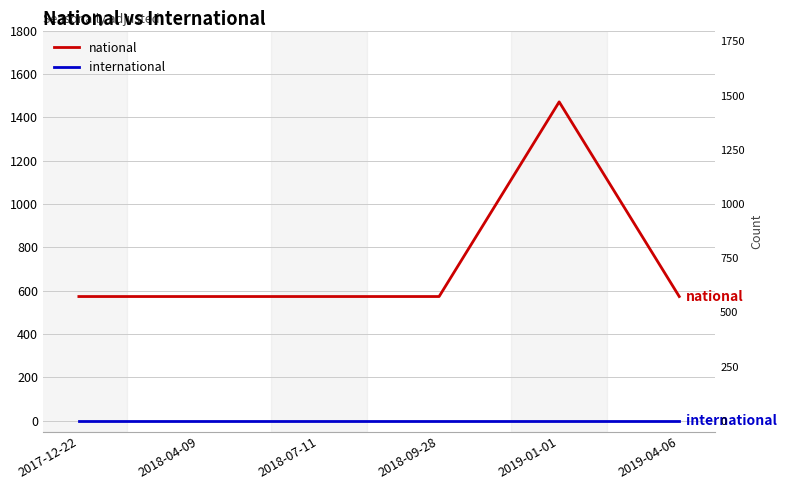

Is it true that national equals 302 at 2018-04-09?

False